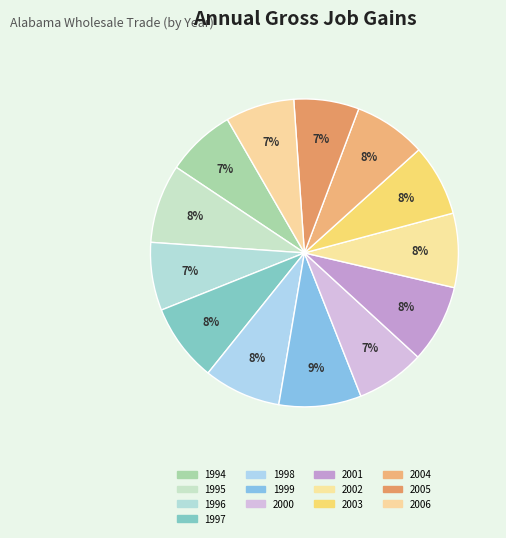

To the nearest percent, what portion does 2005 represent?

7%